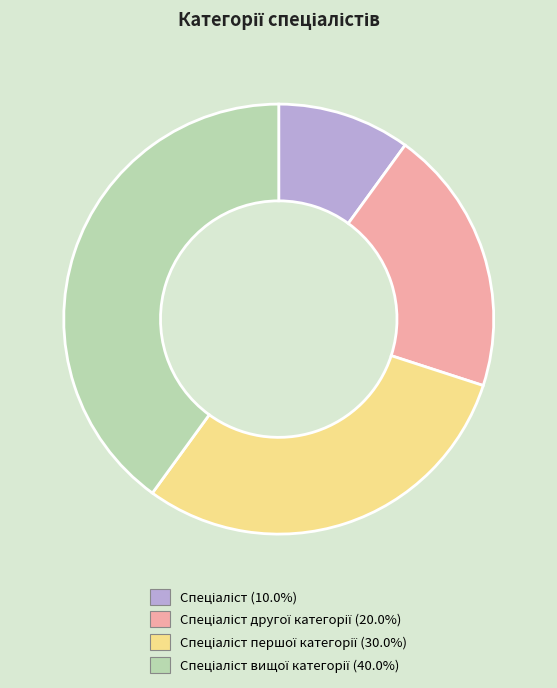

Does any single category account for the majority?

No